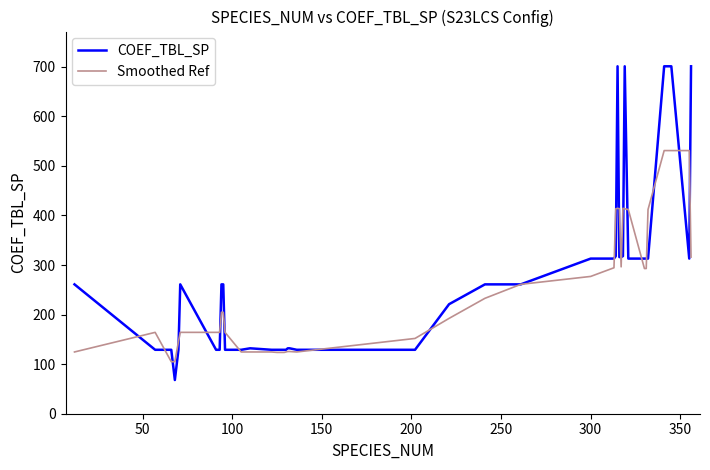

Which series has the widest spread of values?

COEF_TBL_SP